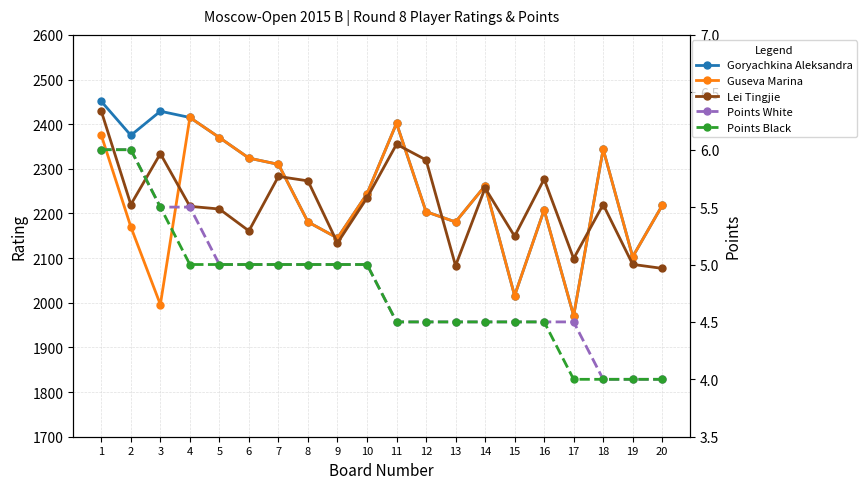

True or false: Points Black and Lei Tingjie intersect in this chart.

False